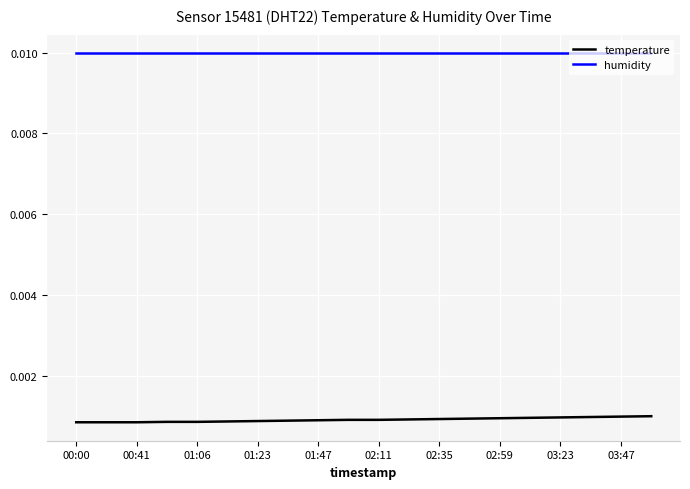

Rank the series by their average value, from lowest to highest.

temperature, humidity